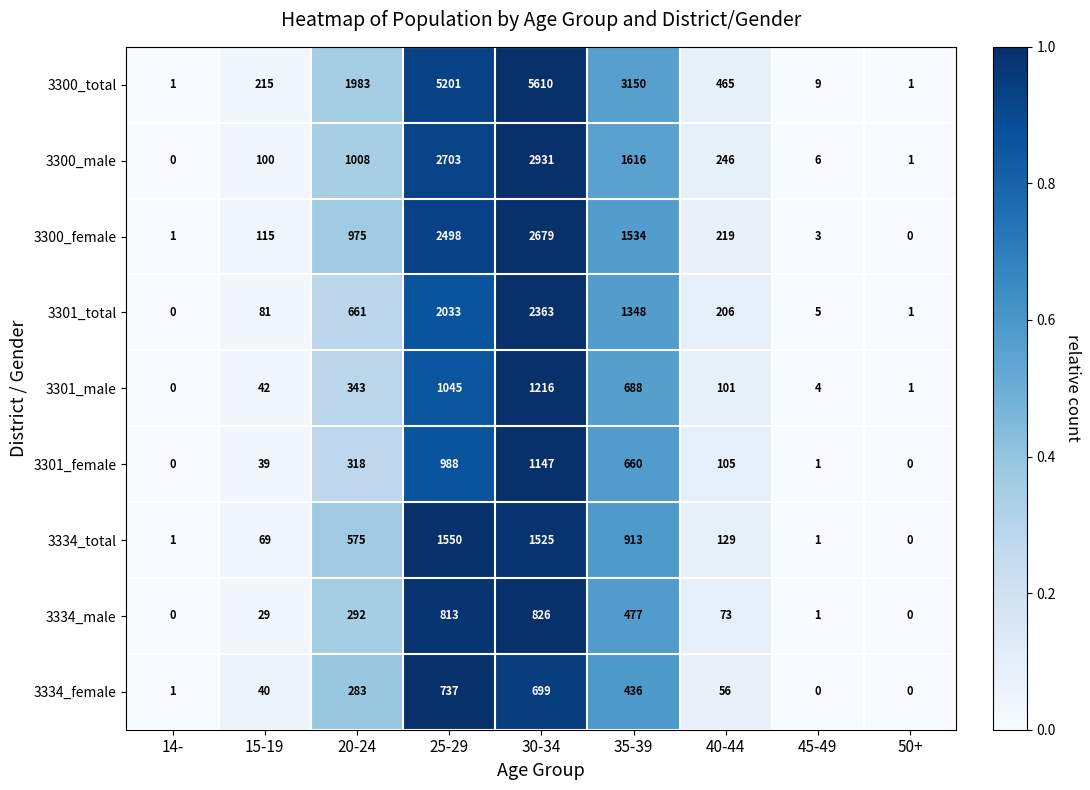

What is the difference between the maximum and minimum values in the 3334_female series?

737